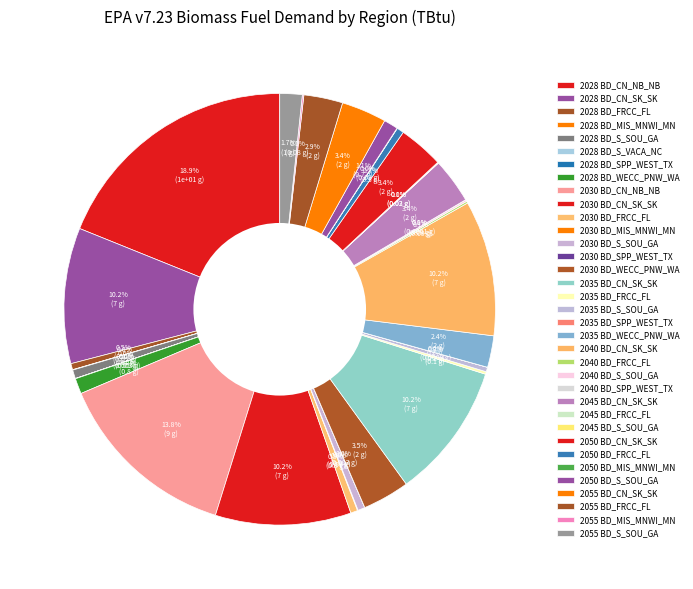

Which category has the smallest portion of the pie?

2040 BD_SPP_WEST_TX